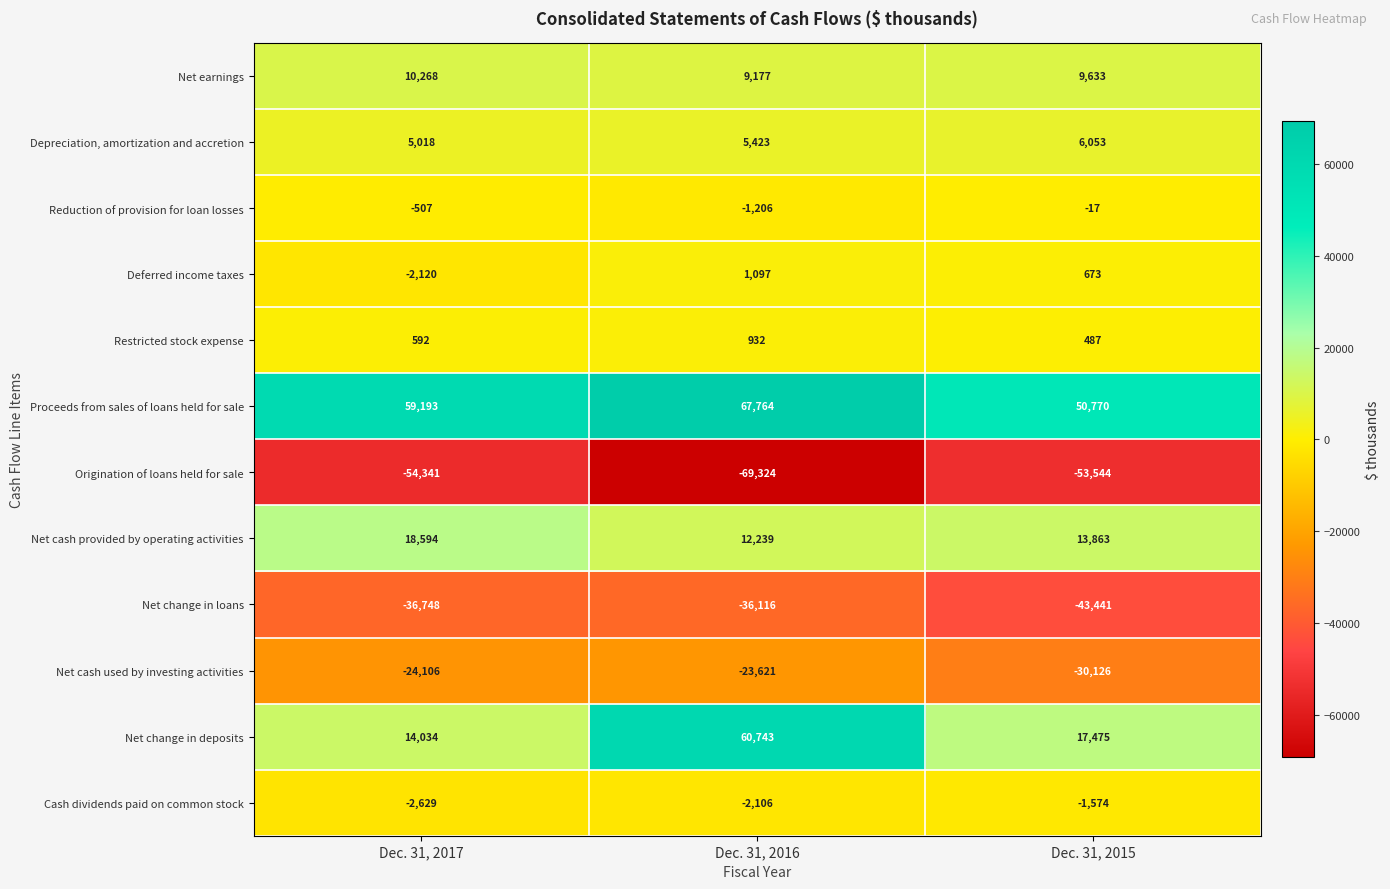

What is the difference between the maximum and minimum values in the Net change in loans series?

7325